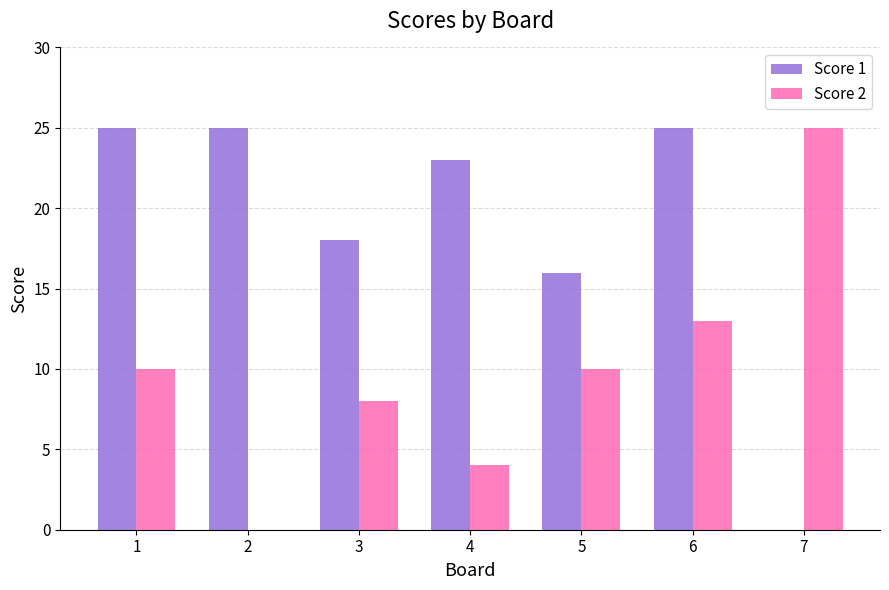

What are all the series names shown in the legend?

Score 1, Score 2